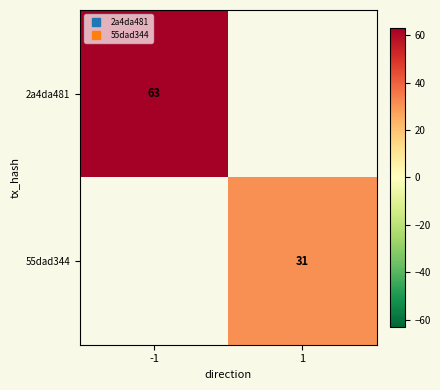

Between 1 and -1, which is larger?

-1